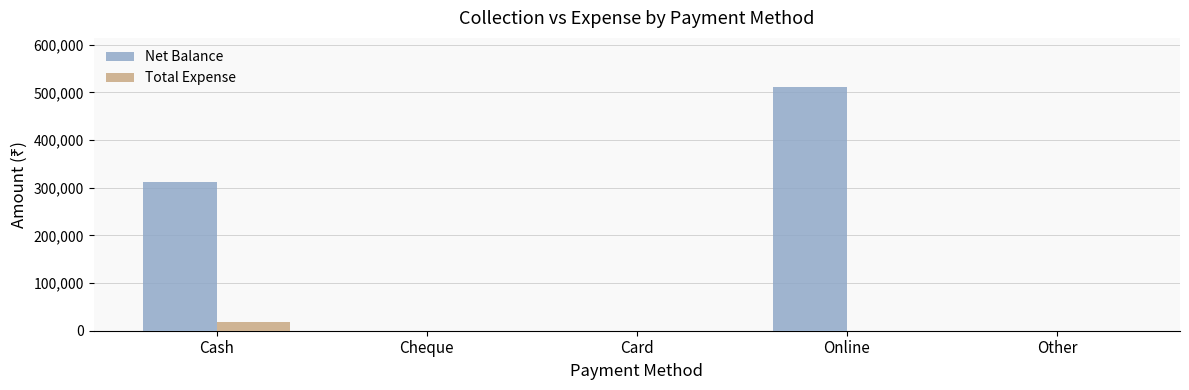

Is it true that Net Balance equals -243040 at Other?

False